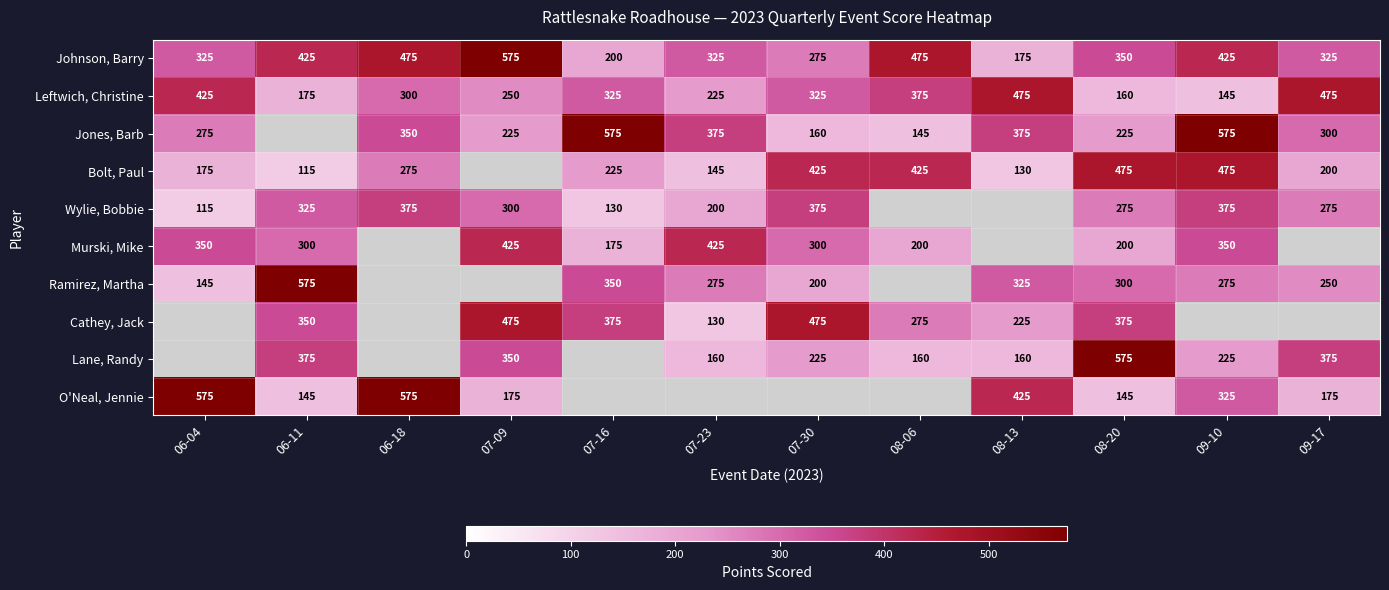

The Lane, Randy series shows 226 at 09-17. True or false?

False